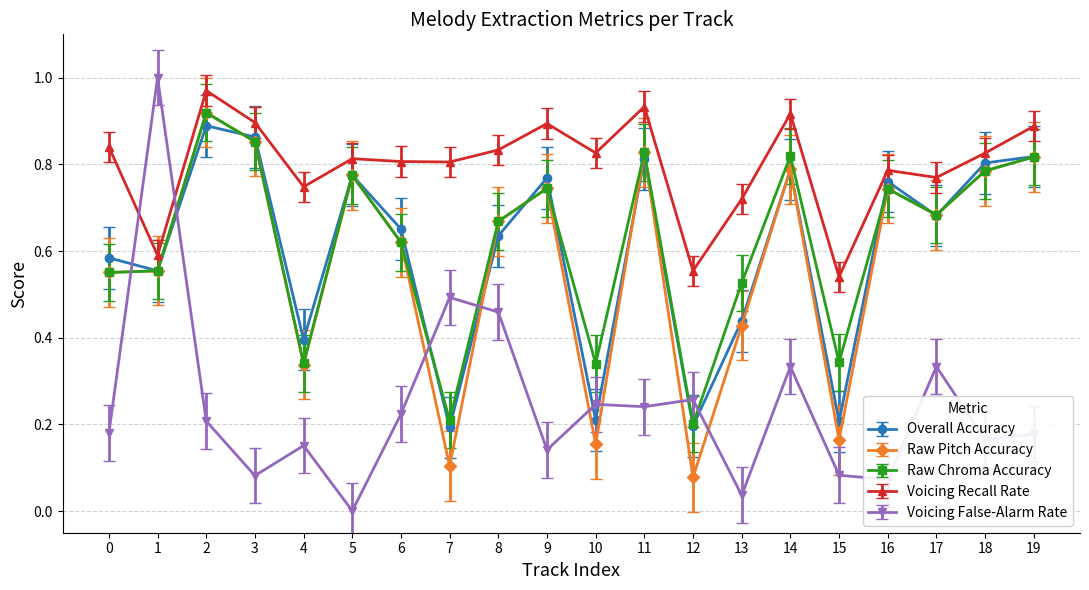

Is it true that Overall Accuracy equals 0.1 at 10?

False